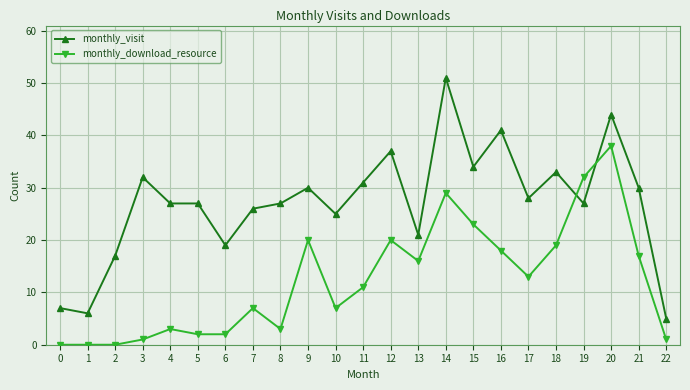

Which series has the largest total across all categories?

monthly_visit